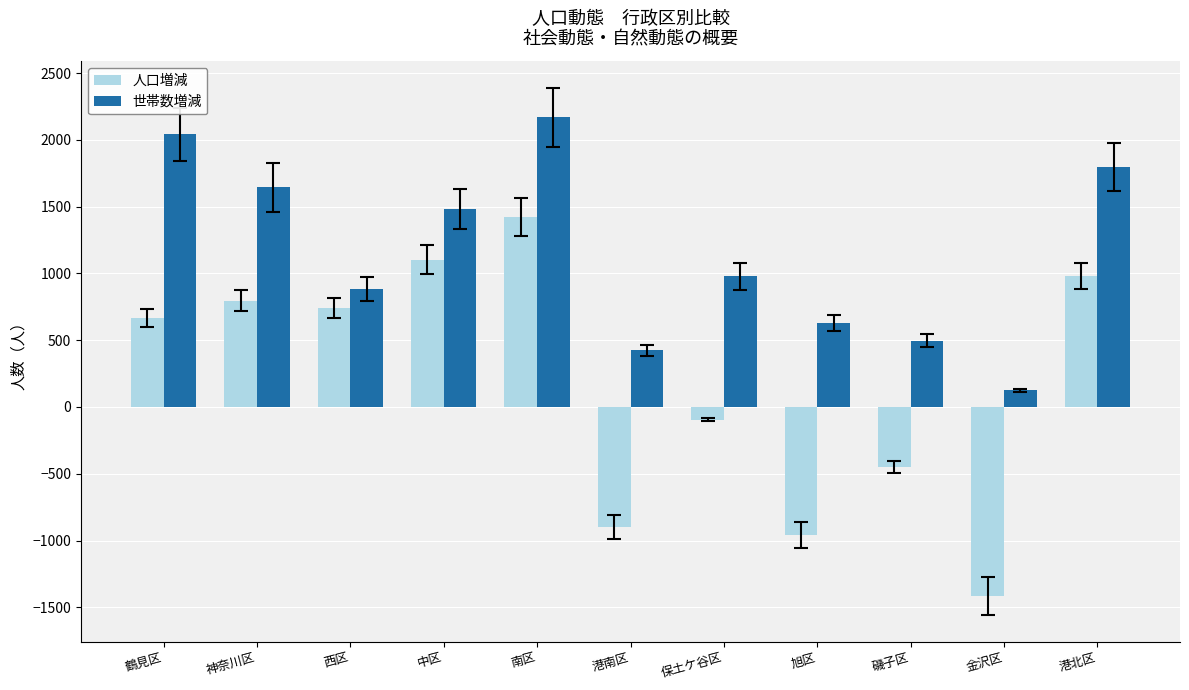

How many groups of bars are there?

11